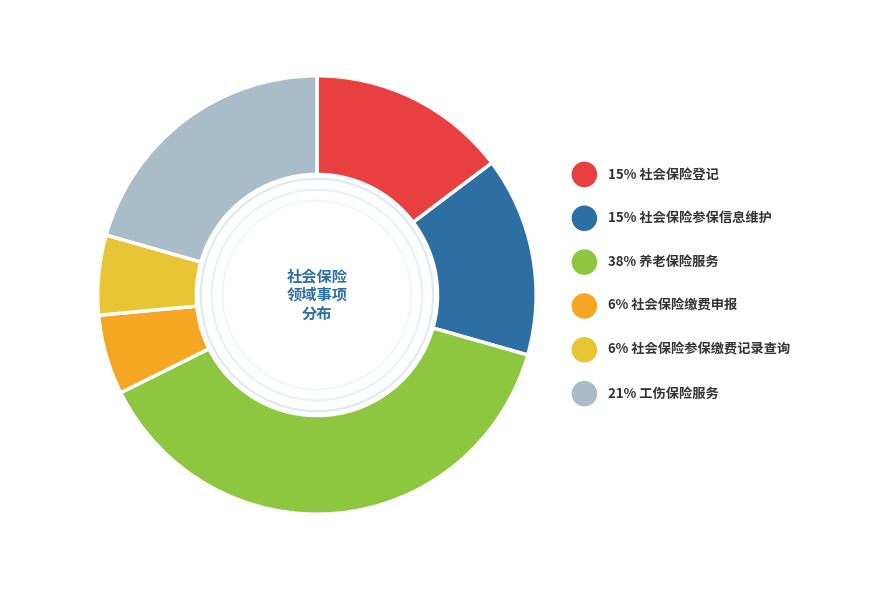

Rank the categories by value from lowest to highest.

社会保险缴费申报, 社会保险参保缴费记录查询, 社会保险登记, 社会保险参保信息维护, 工伤保险服务, 养老保险服务